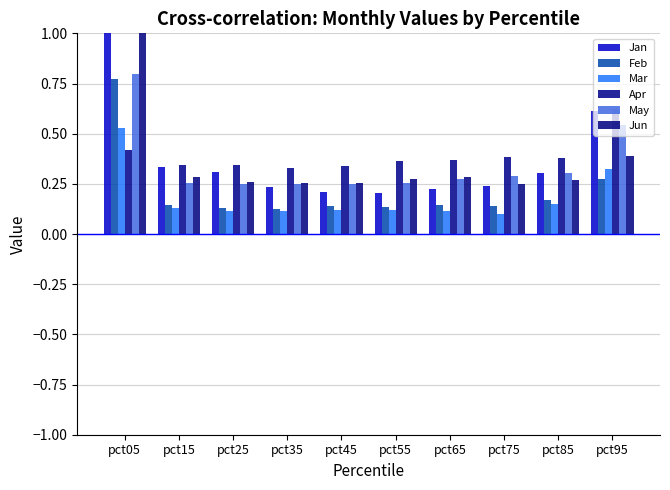

List the series in order of their peak value, lowest first.

Mar, Apr, Feb, May, Jan, Jun